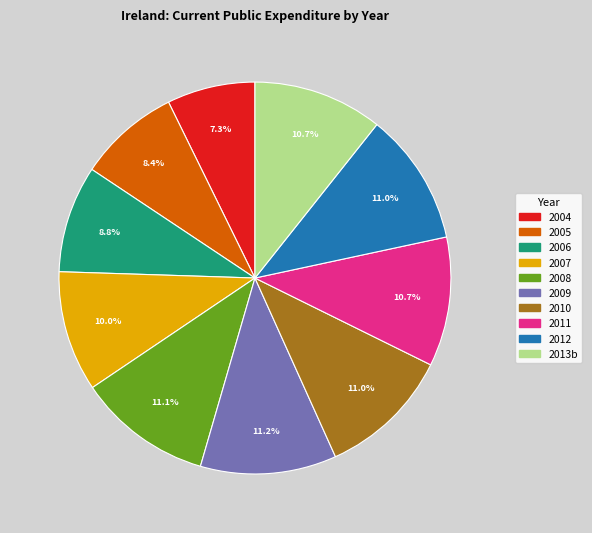

To the nearest percent, what is the difference between the largest and smallest slice percentages?

4%